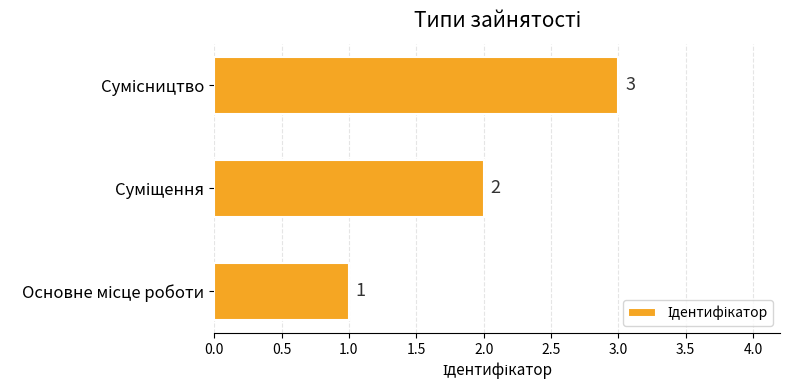

Are the bars grouped side by side (vs. stacked)?

No